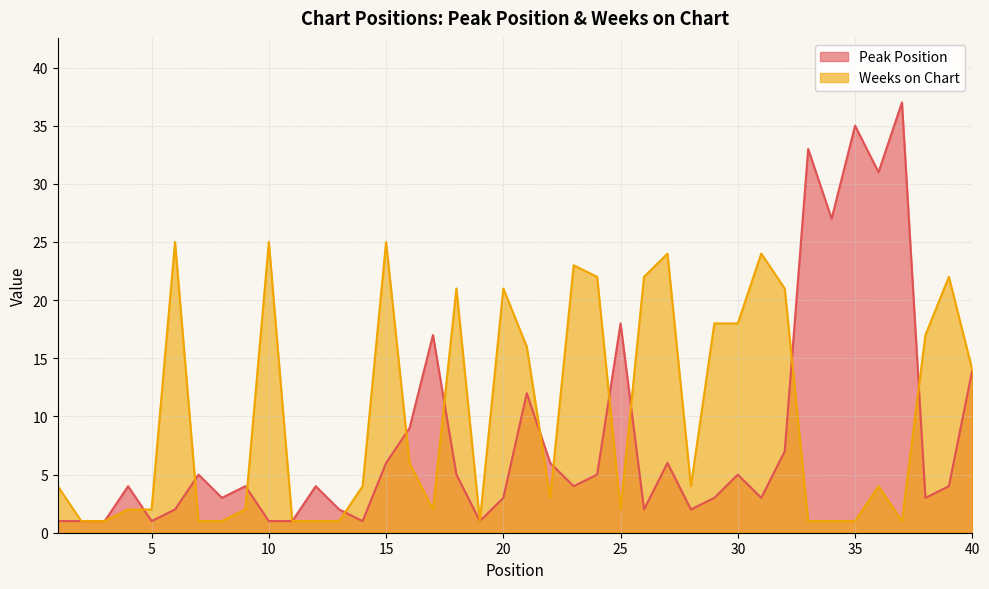

Reading right to left, list all the values displayed in this chart.

Peak Position: 40=14	39=4	38=3	37=37	36=31	35=35	34=27	33=33	32=7	31=3	30=5	29=3	28=2	27=6	26=2	25=18	24=5	23=4	22=6	21=12	20=3	19=1	18=5	17=17	16=9	15=6	14=1	13=2	12=4	11=1	10=1	9=4	8=3	7=5	6=2	5=1	4=4	3=1	2=1	1=1
Weeks on Chart: 40=14	39=22	38=17	37=1	36=4	35=1	34=1	33=1	32=21	31=24	30=18	29=18	28=4	27=24	26=22	25=2	24=22	23=23	22=3	21=16	20=21	19=1	18=21	17=2	16=6	15=25	14=4	13=1	12=1	11=1	10=25	9=2	8=1	7=1	6=25	5=2	4=2	3=1	2=1	1=4